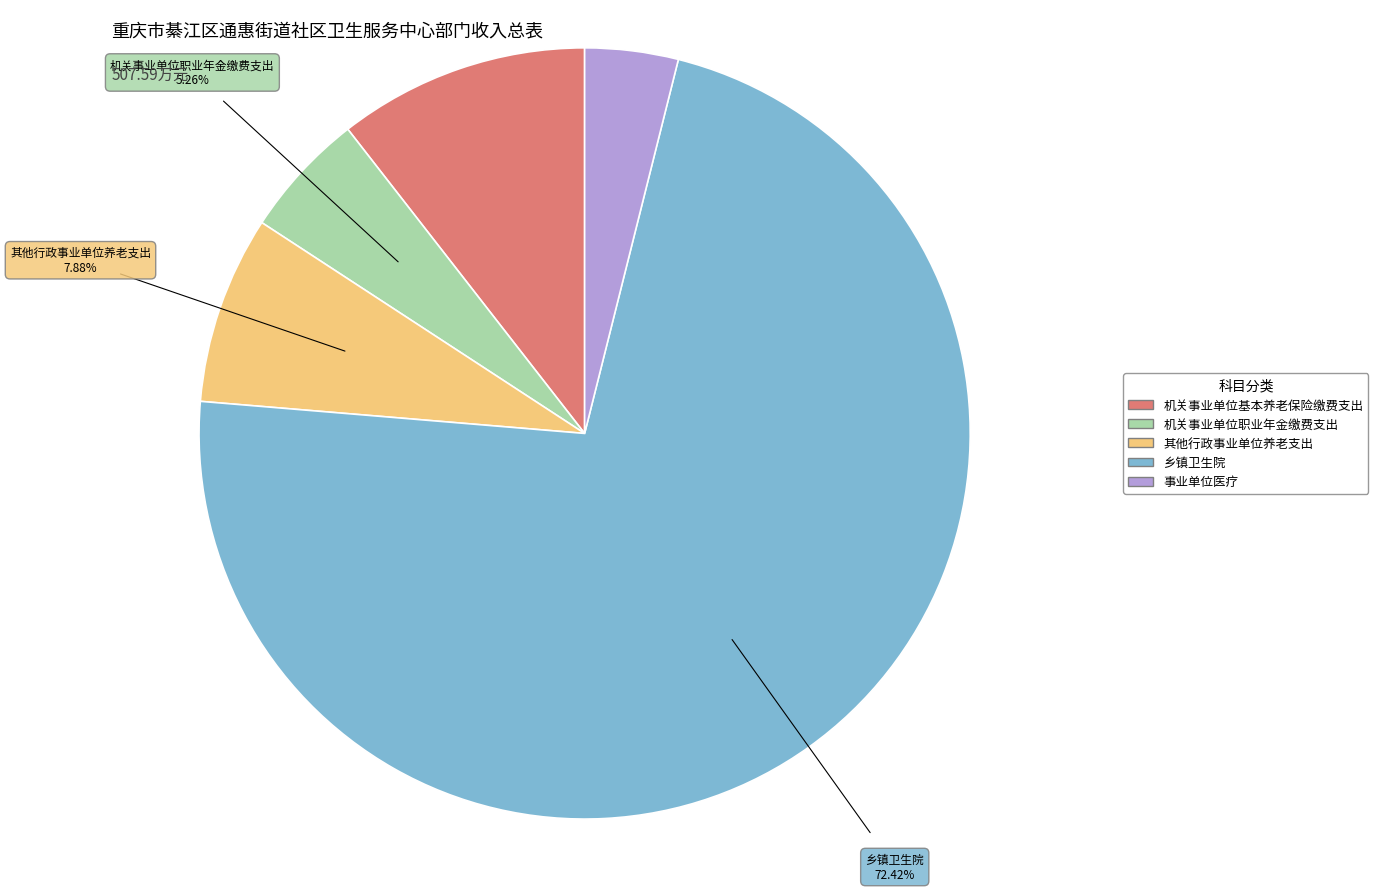

Rank the categories by value from highest to lowest.

乡镇卫生院, 机关事业单位基本养老保险缴费支出, 其他行政事业单位养老支出, 机关事业单位职业年金缴费支出, 事业单位医疗